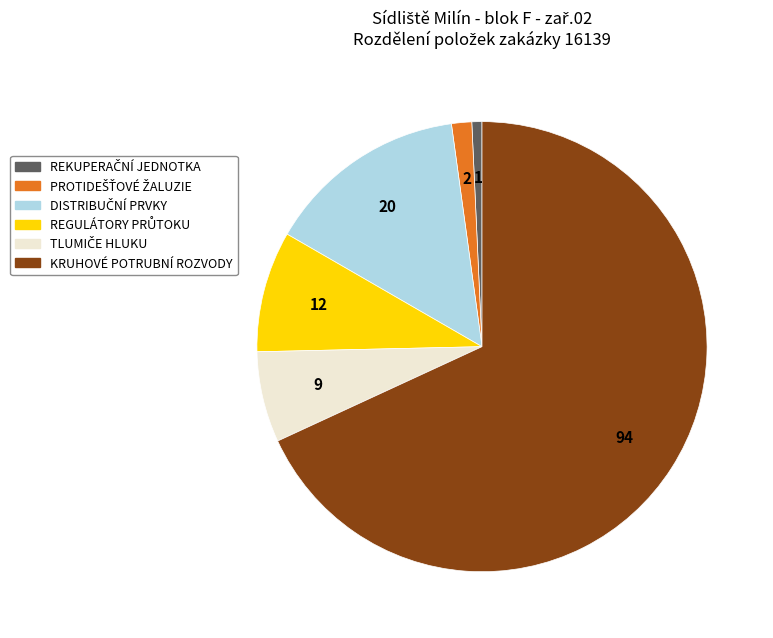

Which category accounts for the majority?

KRUHOVÉ POTRUBNÍ ROZVODY